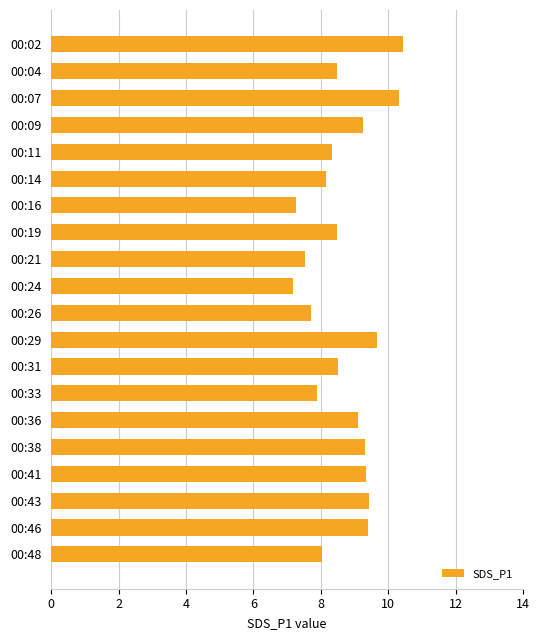

The chart shows a value of 4.8 at 00:29. True or false?

False